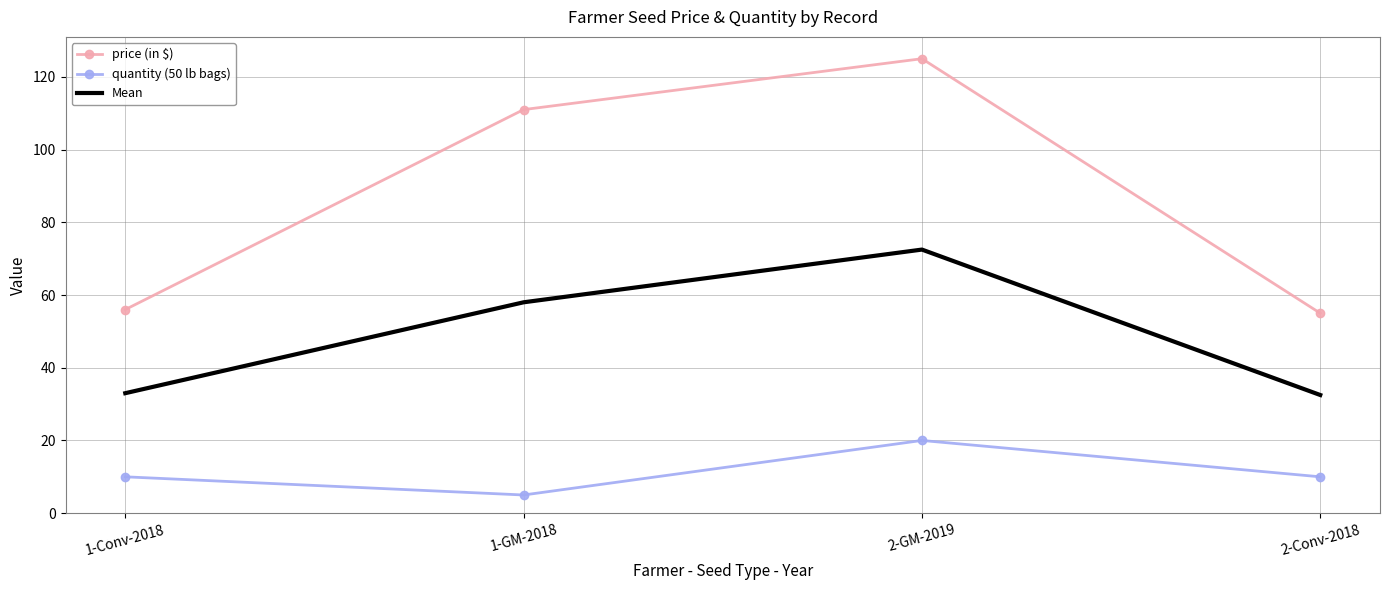

What is the approximate value of Mean at 1-GM-2018?

58.0